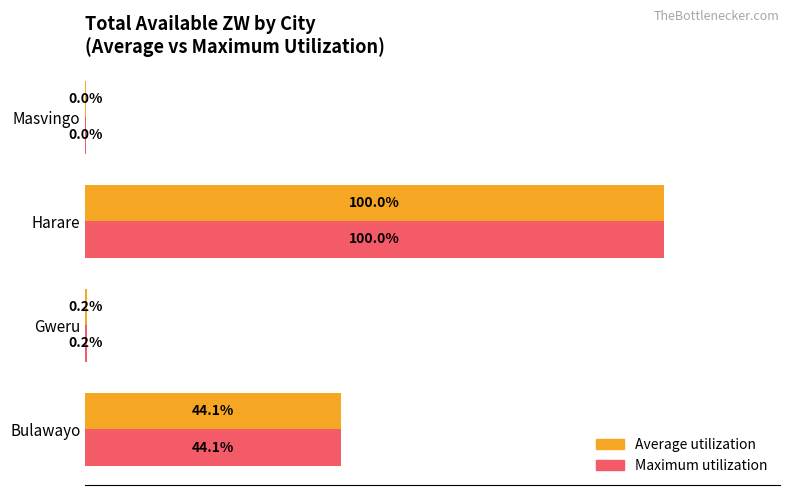

At which category is the sum across all series the highest?

Harare